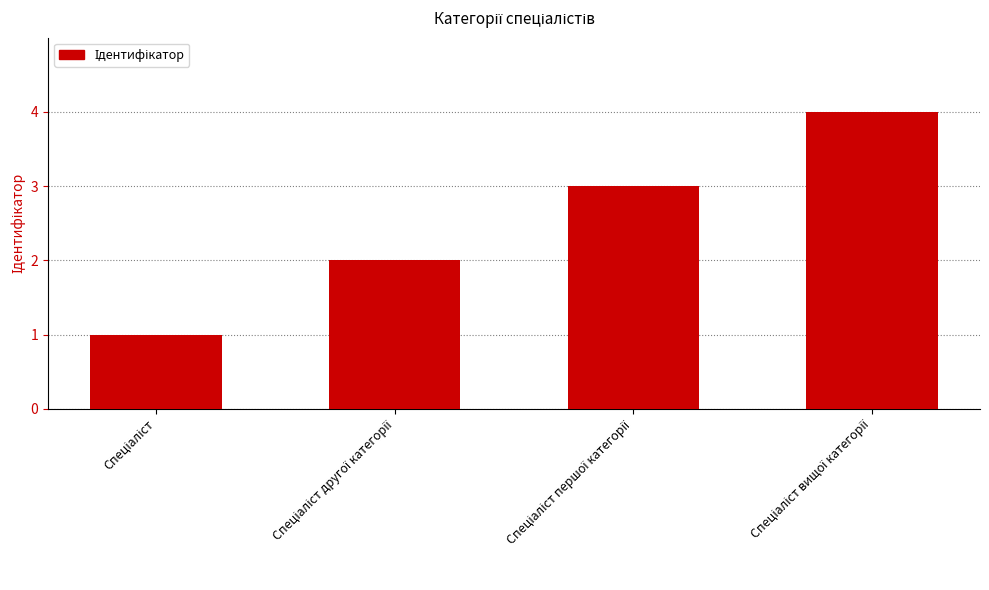

What is the maximum value shown in the chart?

4